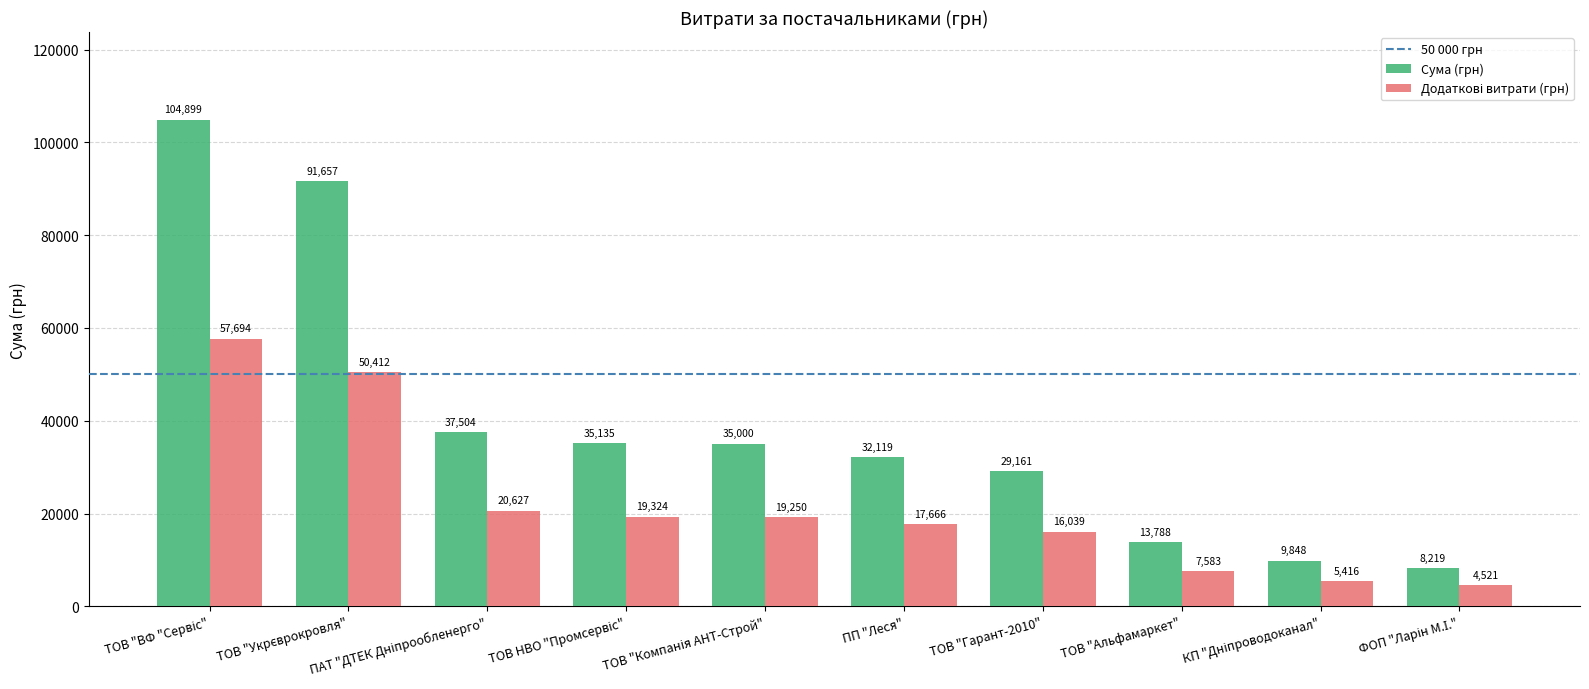

What is the smallest value displayed?

4520.6